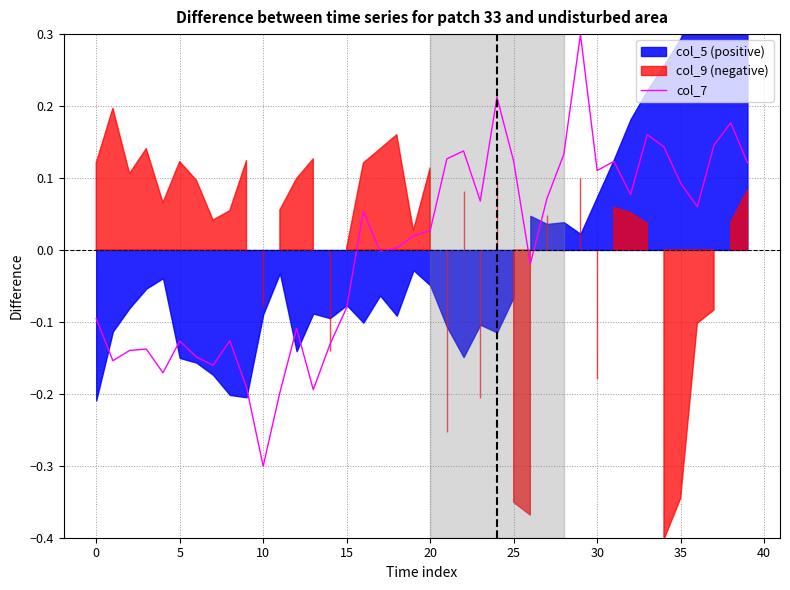

Is it true that col_7 equals -0.3 at 10?

True